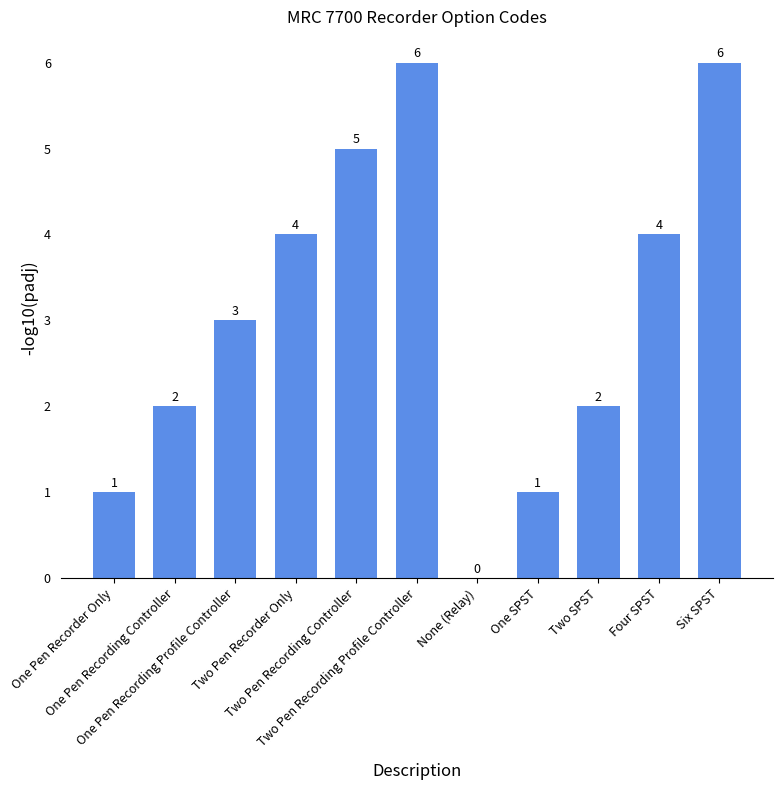

The chart shows a value of 2 at One Pen Recording Controller. True or false?

True